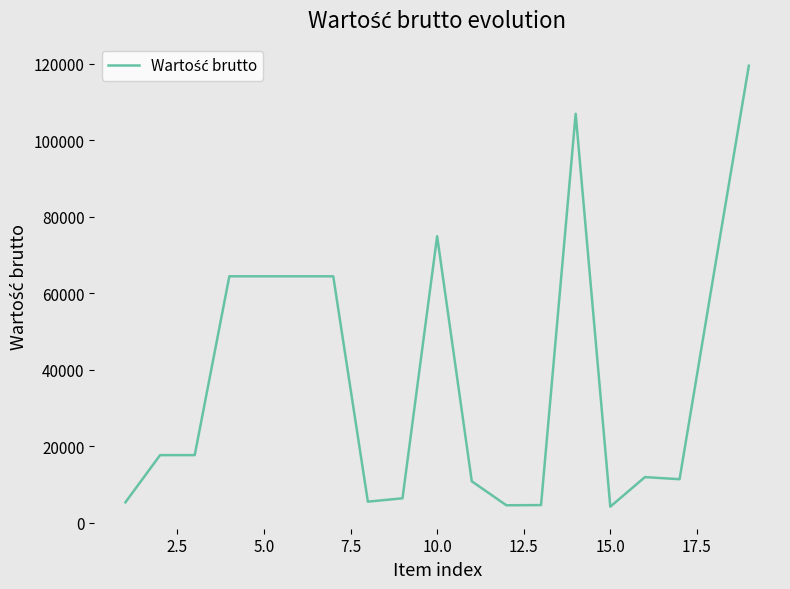

What is the difference between the maximum and minimum values?

115316.8